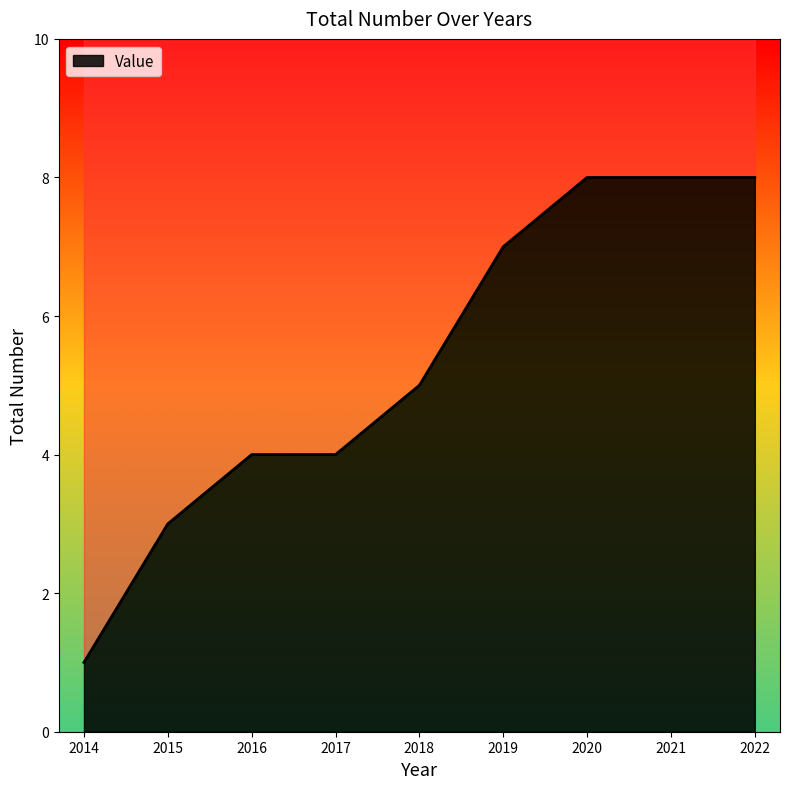

How many data points does each series have?

9